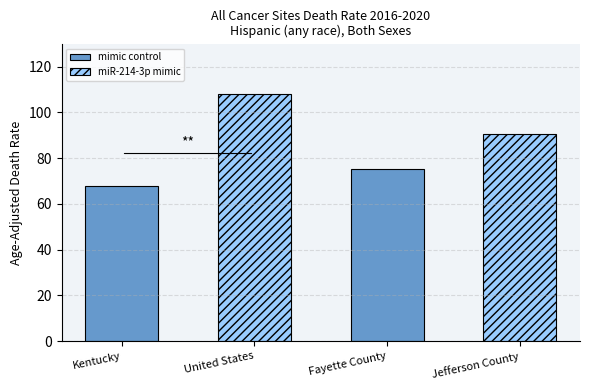

What is the sum of the values at Fayette County and United States?

183.5